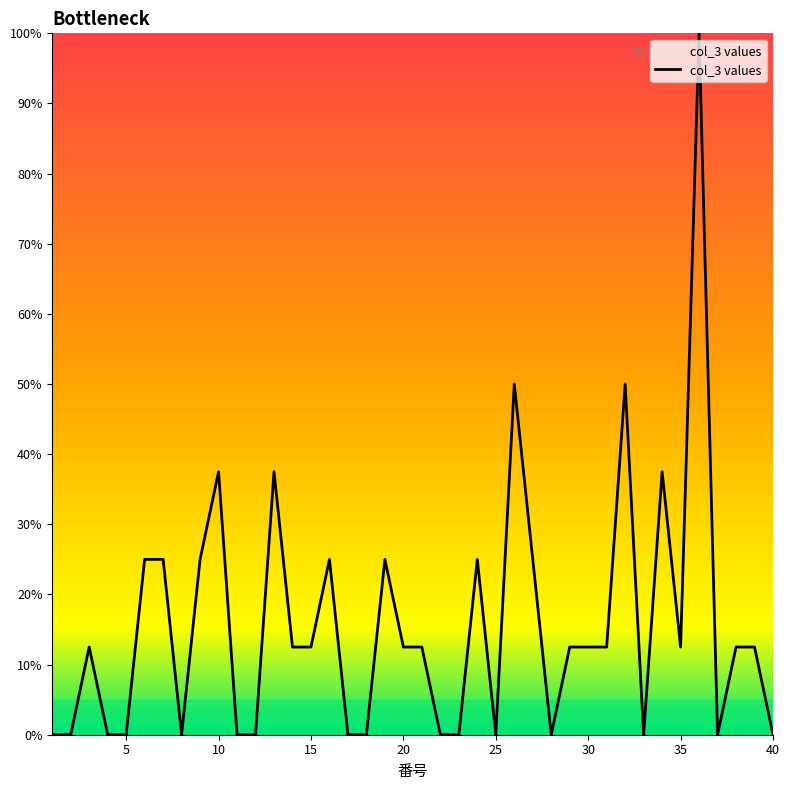

What is the greatest value displayed?

100.0